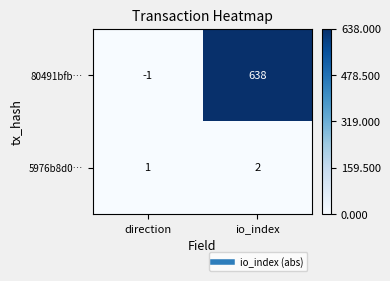

Reading left to right, what are all the values shown in this chart?

80491bfb…: -1	638
5976b8d0…: 1	2